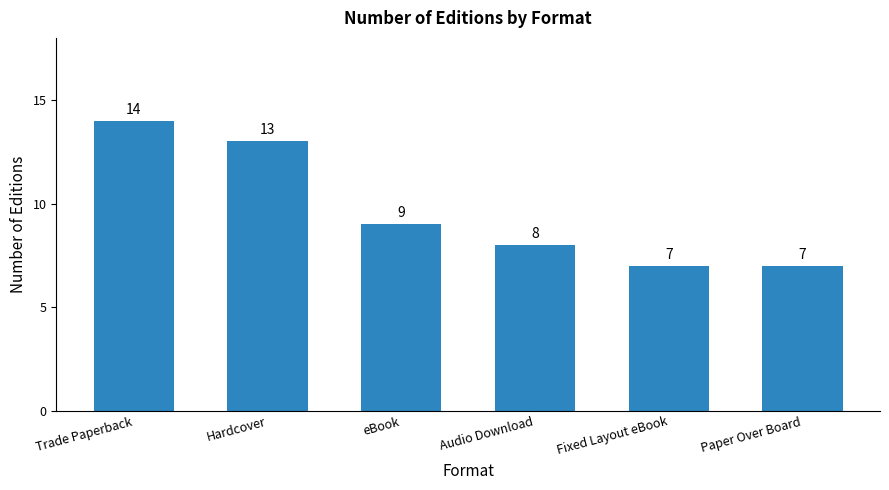

What is the label of the 2nd bar from the right?

Fixed Layout eBook